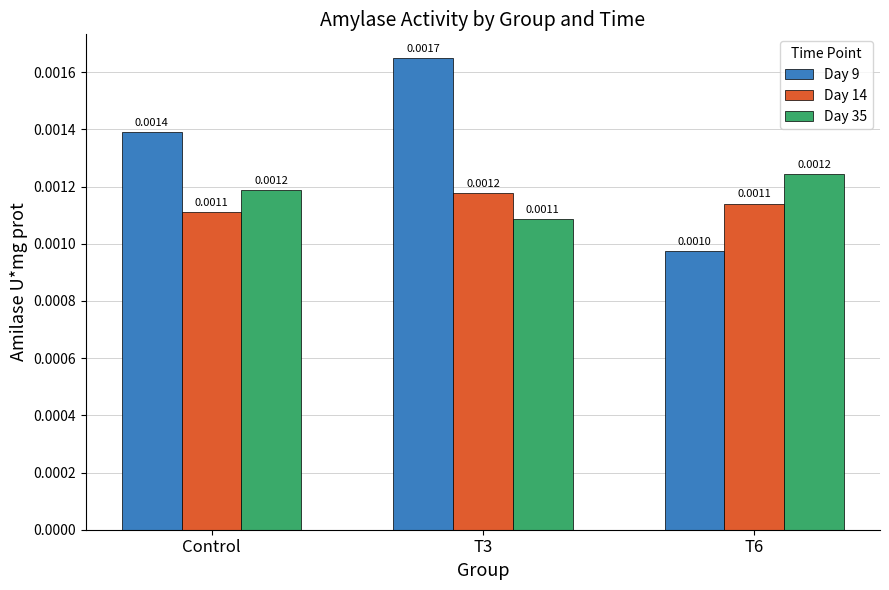

At which category does the chart reach its peak across all series?

T3